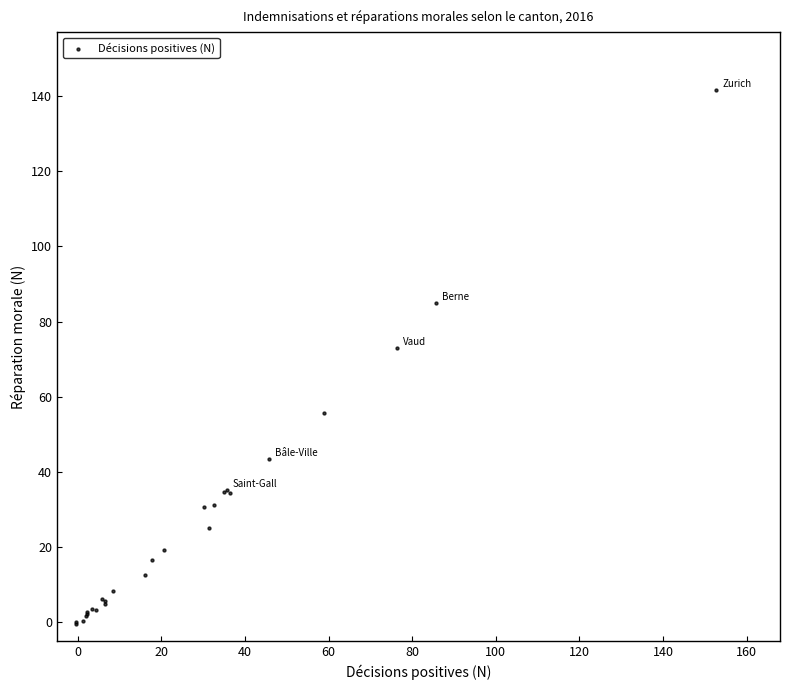

What Y value in the scatter plot is closest to 70?

73.0